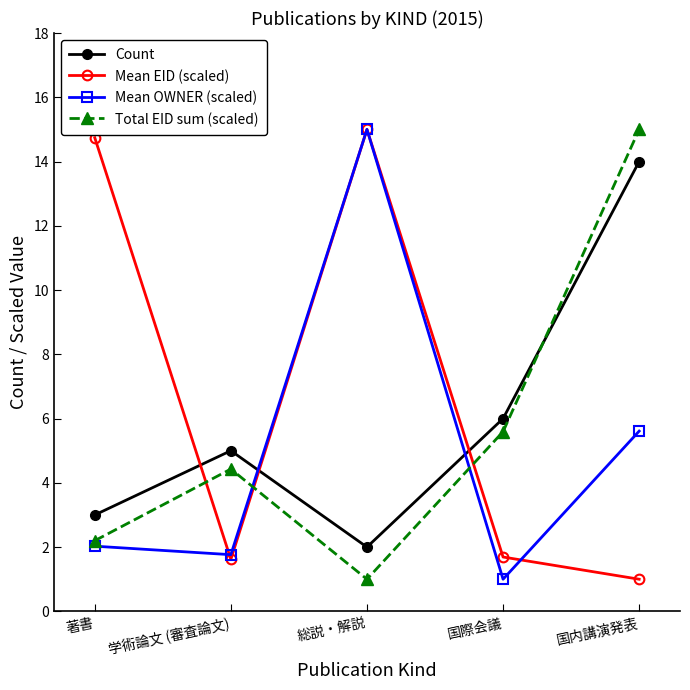

What is the label of the 4th point from the left?

国際会議